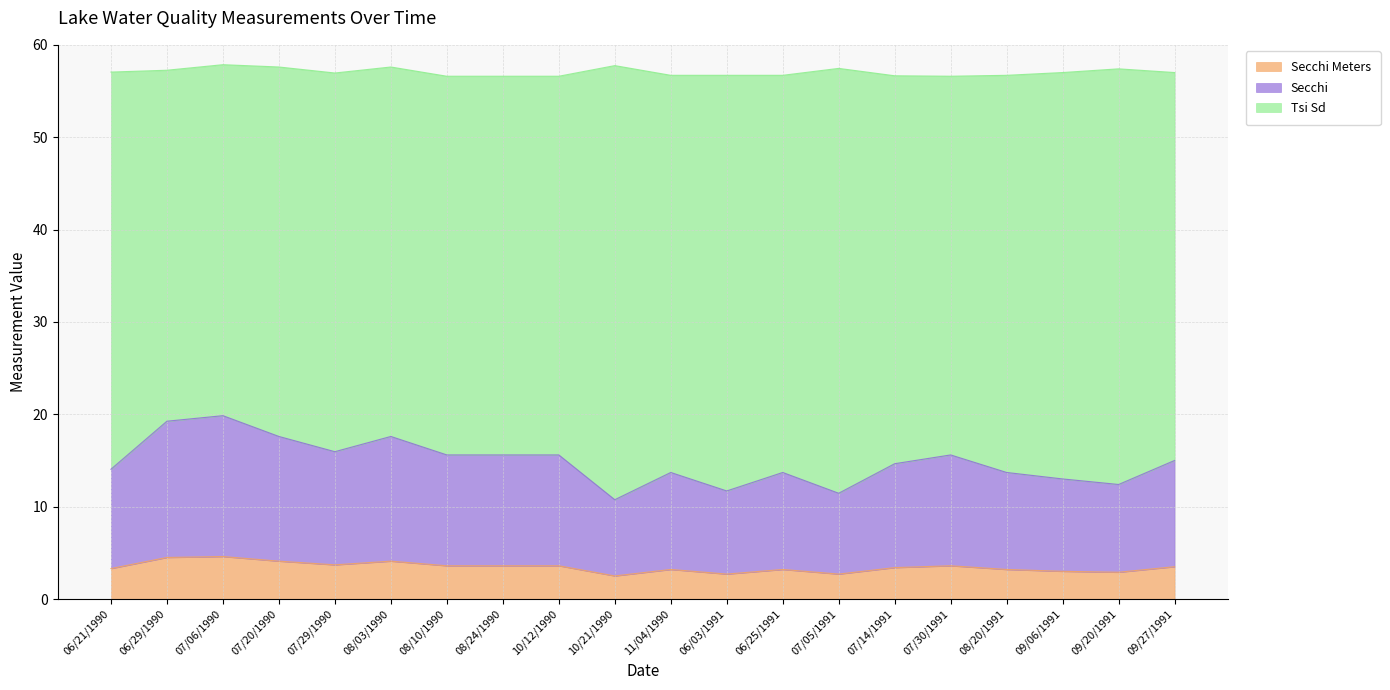

Read the Secchi Meters value at 11/04/1990.

3.2